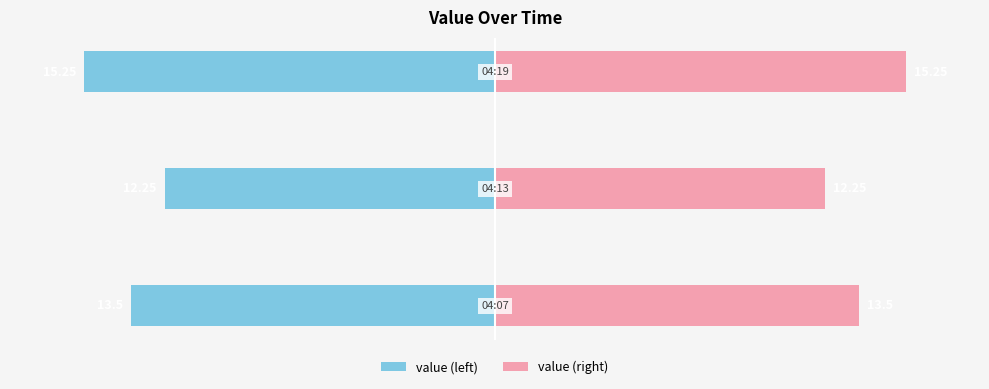

What is the lowest value of the value (right) series?

12.2